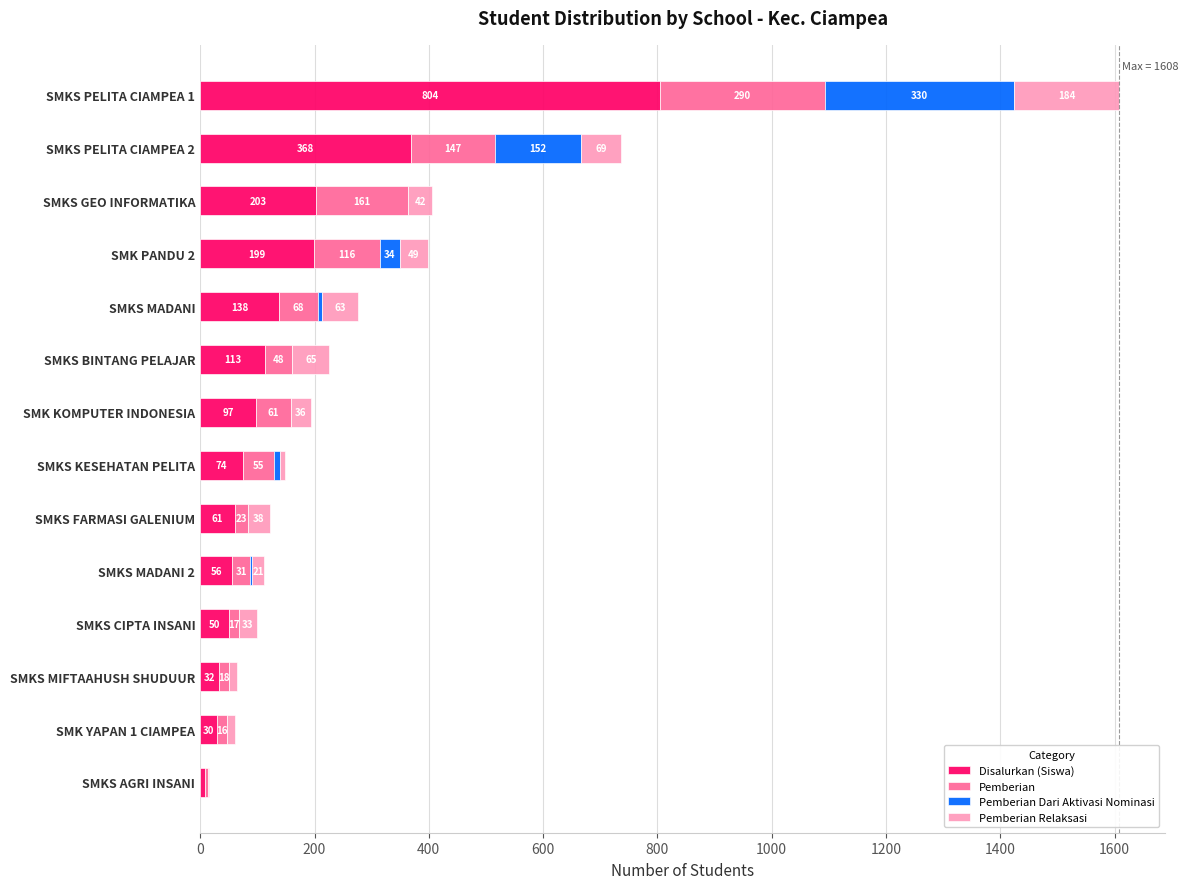

What is the maximum value for Disalurkan (Siswa)?

804